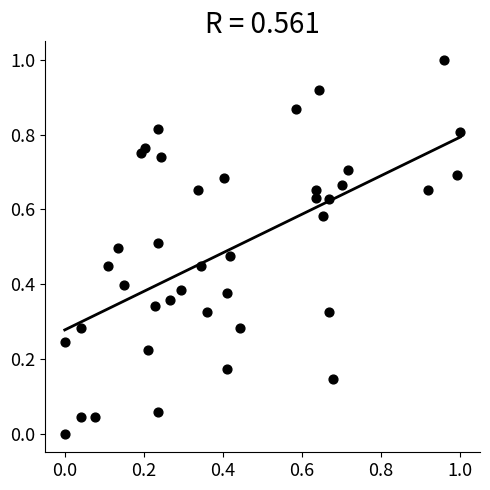

What is the range of X values (max minus min)?

1.0